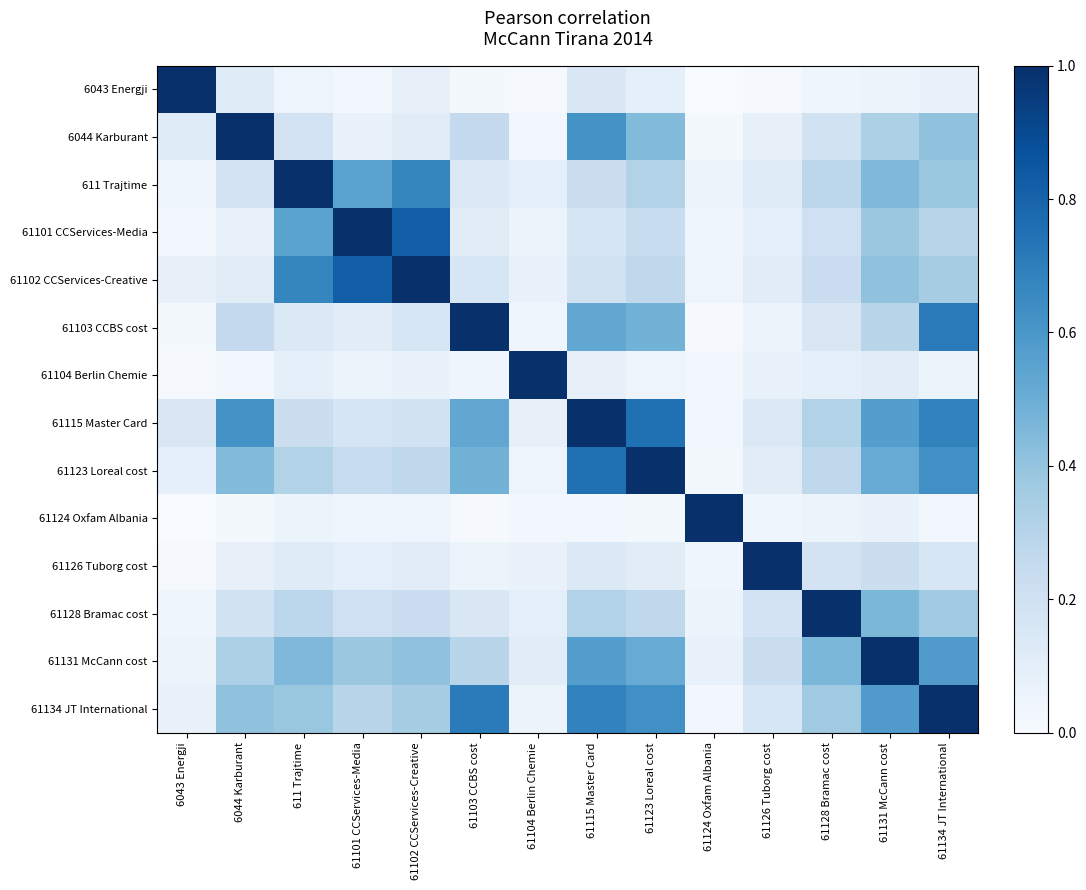

Between 6044 Karburant and 61124 Oxfam Albania, which is larger?

6044 Karburant